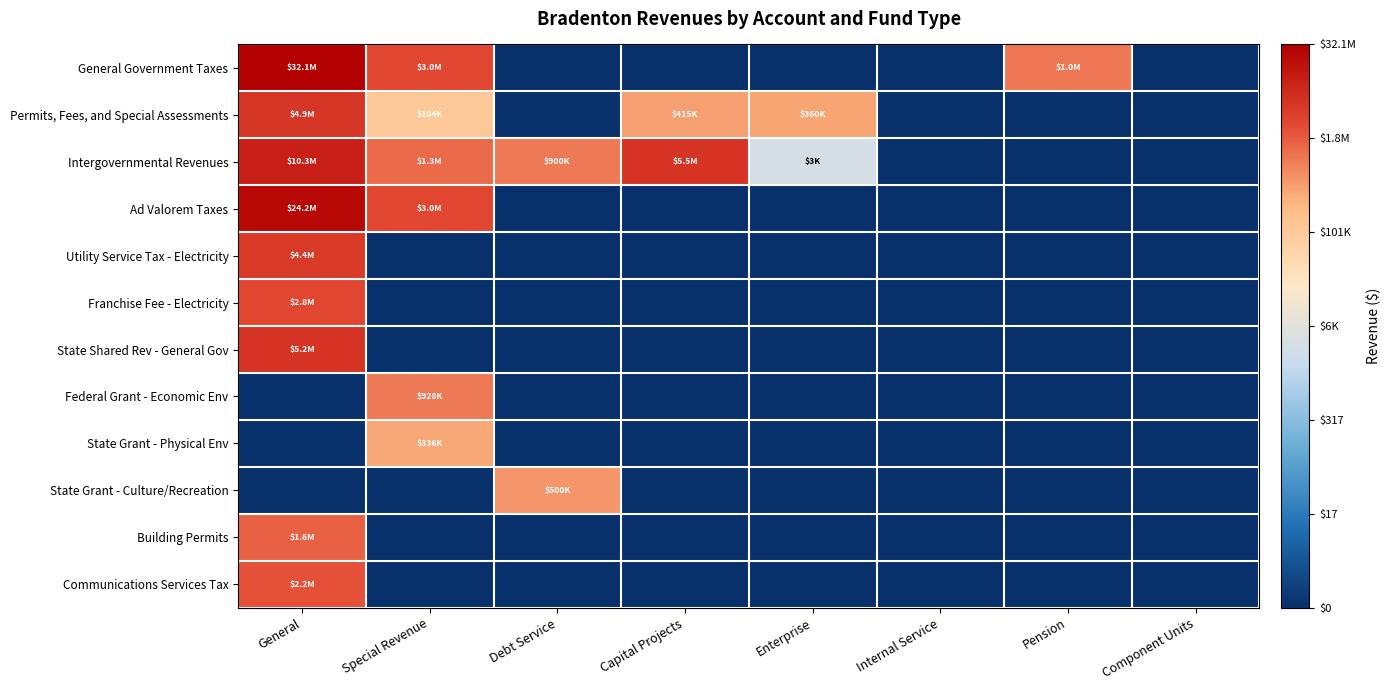

Between Component Units and Enterprise, which is larger?

Component Units